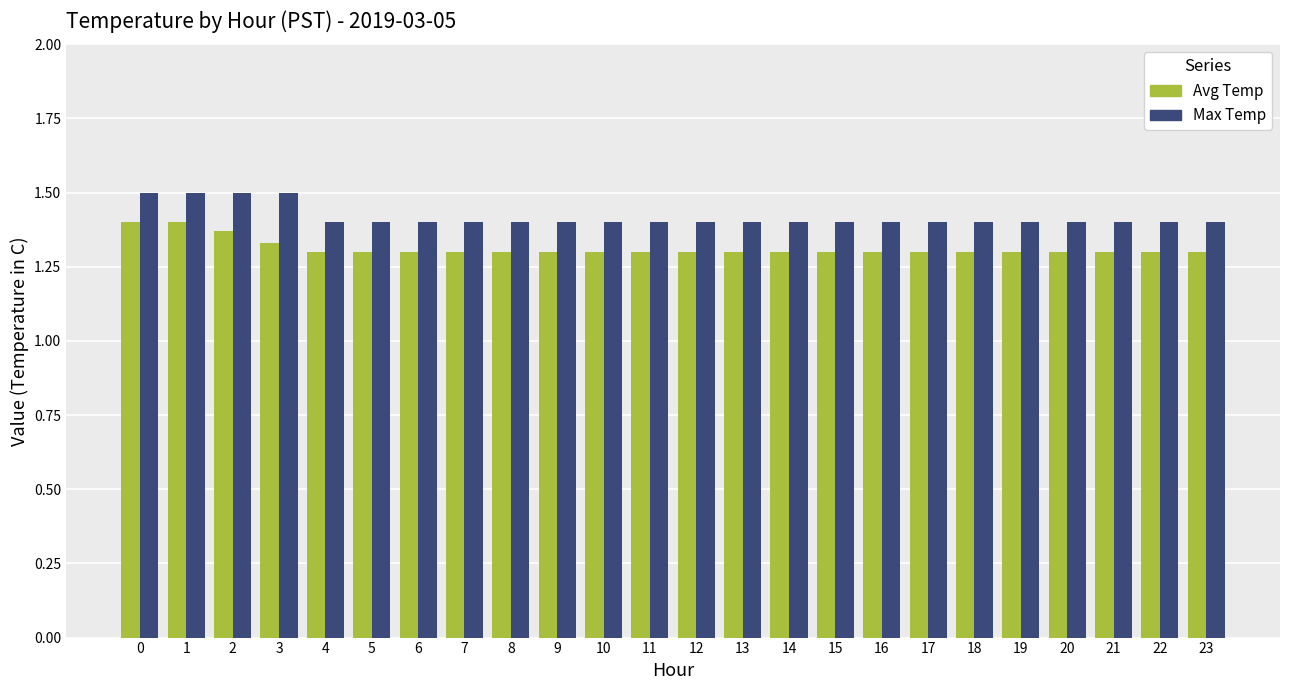

The value of Max Temp at 13 is 1.4. True or false?

True